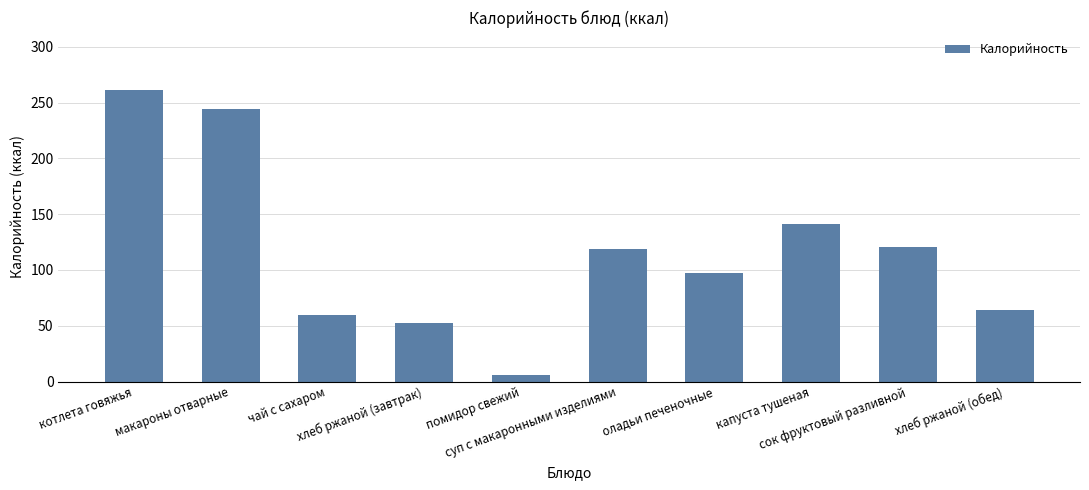

What is the average value?

116.5